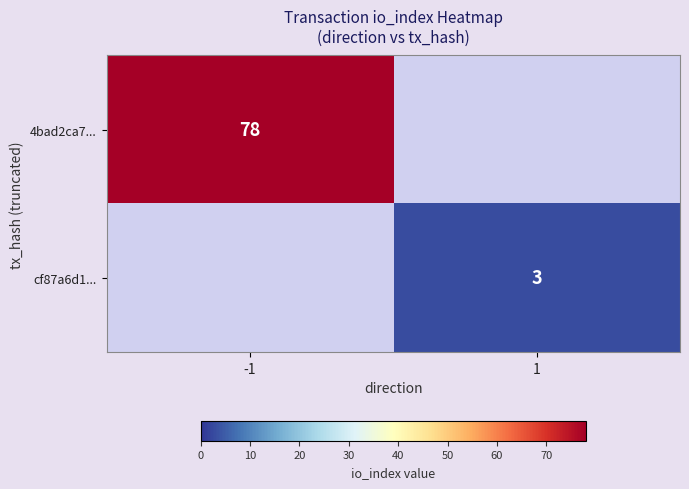

Is it true that 4bad2ca7... equals 110 at -1?

False